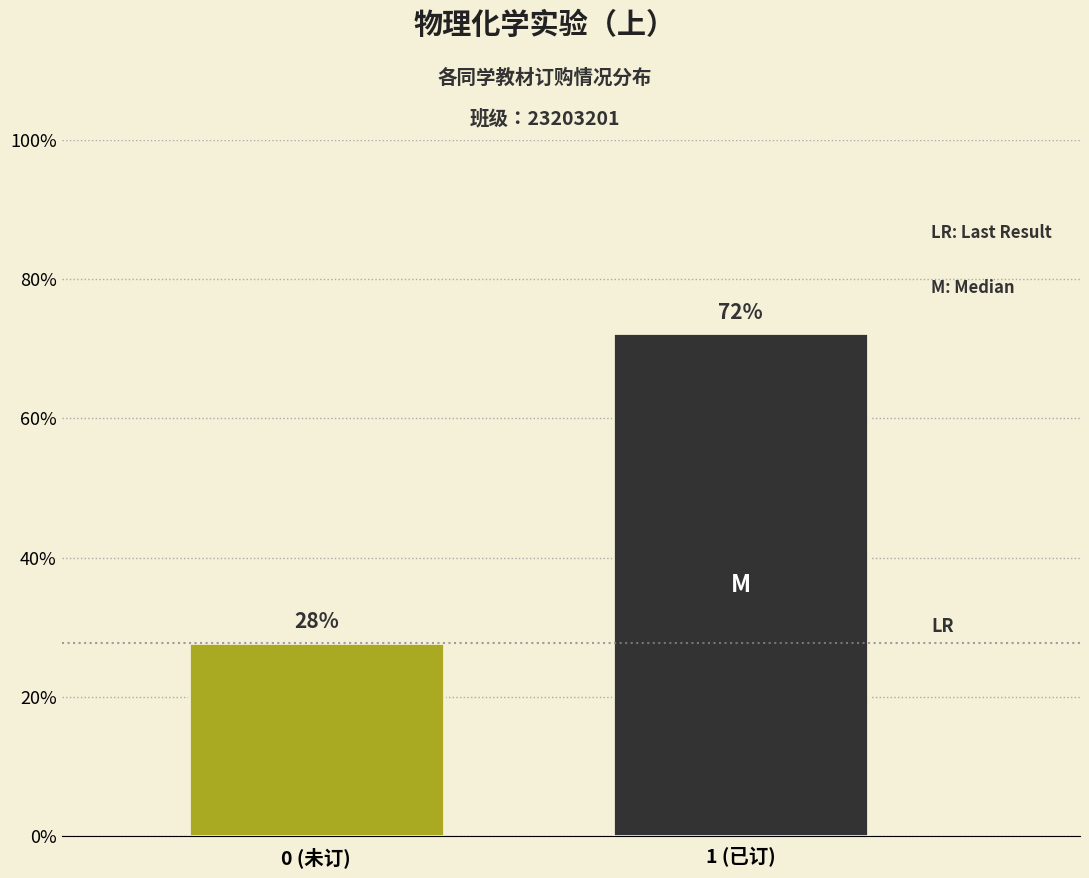

What is the sum of the values at 0 (未订) and 1 (已订)?

100.0